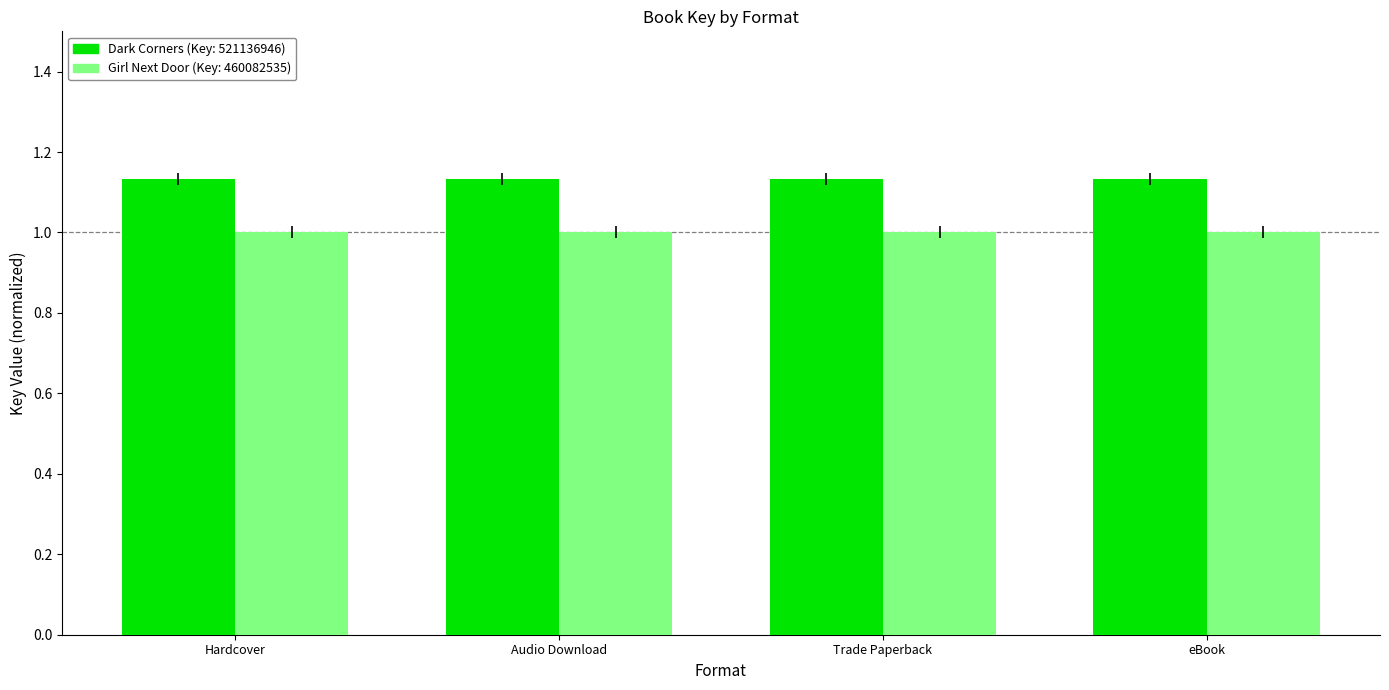

What is the label of the 4th bar from the right?

Hardcover